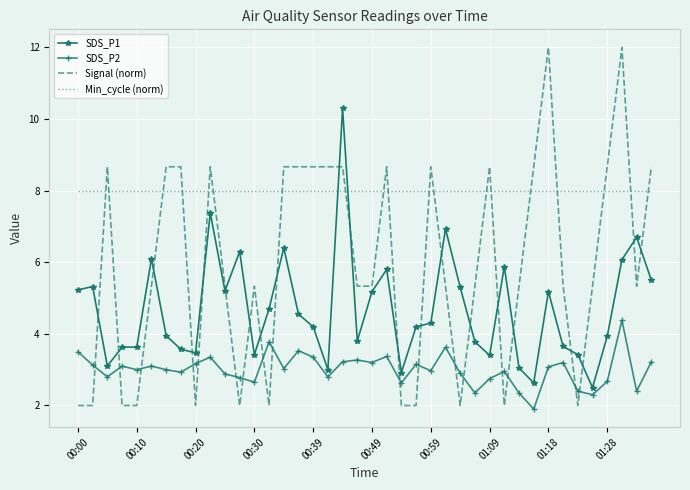

Which series has the largest range (max minus min)?

Signal (norm)